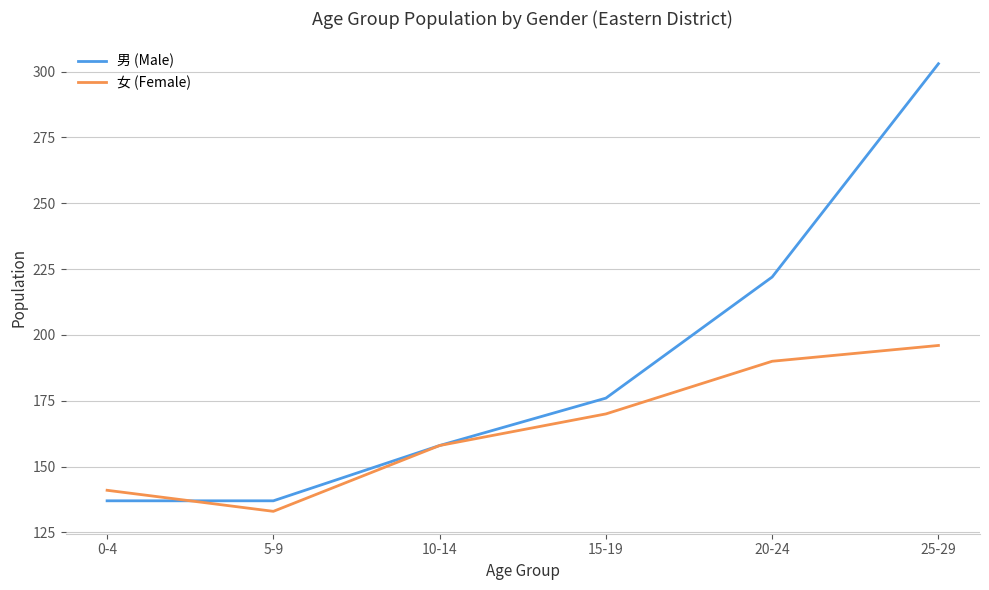

What position from the left is 10-14?

3